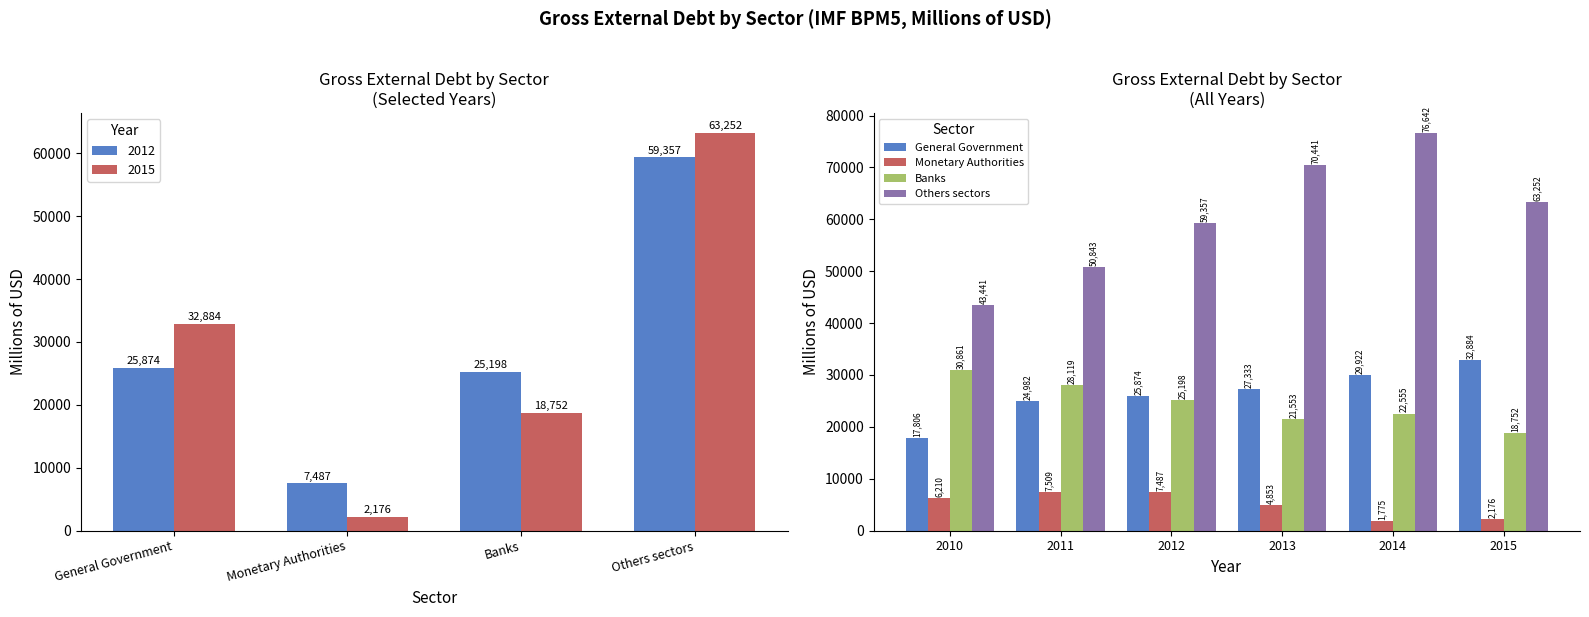

How many series are shown in this chart?

4